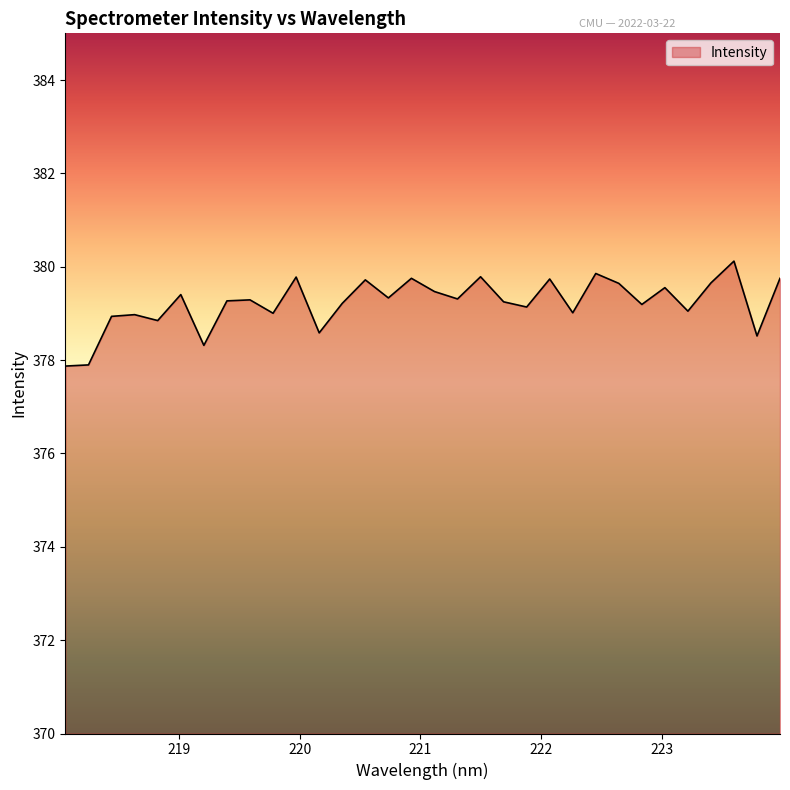

What is the difference between the maximum and minimum values?

2.2